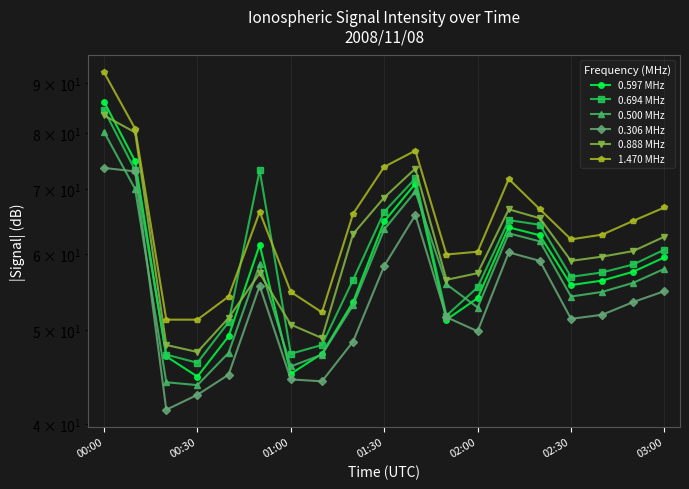

Reading left to right, list all the values displayed in this chart.

0.597 MHz: 86.2	74.8	47.0	44.8	49.3	61.3	45.1	47.3	53.5	64.8	70.9	51.3	54.0	63.9	62.7	55.7	56.3	57.5	59.5
0.694 MHz: 84.5	73.2	47.2	46.3	51.0	73.2	47.3	48.3	56.4	66.3	71.8	51.8	55.4	65.0	64.3	56.8	57.4	58.5	60.6
0.500 MHz: 80.2	70.0	44.2	43.9	47.4	58.5	45.9	47.2	53.1	63.6	69.6	55.8	52.8	63.0	61.8	54.2	54.8	56.0	57.9
0.306 MHz: 73.6	73.0	41.4	42.9	45.0	55.6	44.5	44.3	48.7	58.3	65.8	51.6	49.9	60.2	59.0	51.4	51.9	53.5	54.9
0.888 MHz: 83.4	80.1	48.3	47.5	51.5	57.3	50.7	49.1	62.9	68.6	73.5	56.4	57.3	66.7	65.3	59.0	59.6	60.4	62.5
1.470 MHz: 92.4	80.8	51.3	51.3	54.2	66.3	54.8	52.2	66.0	73.8	76.7	59.9	60.3	71.7	66.7	62.1	62.8	64.9	67.0